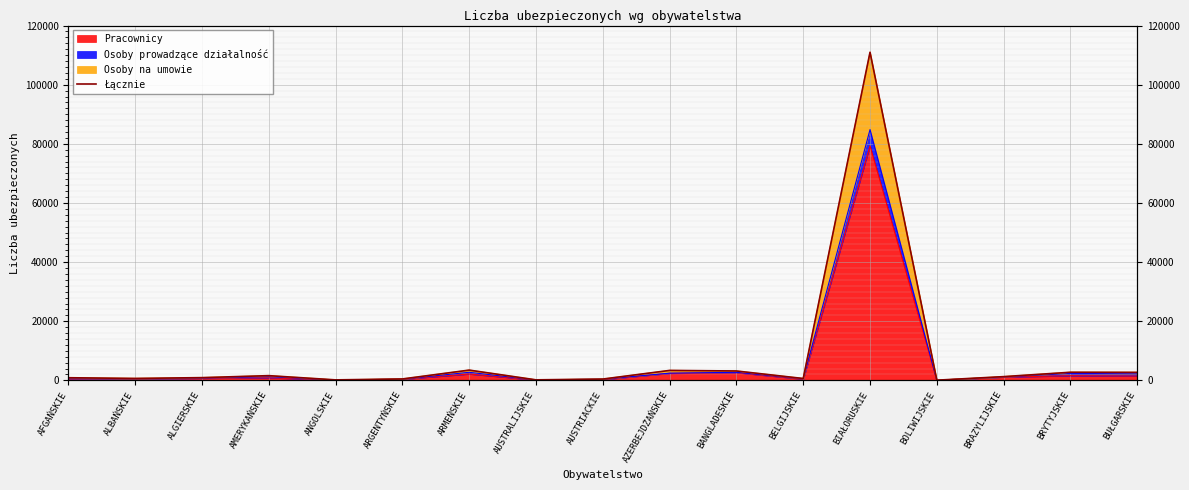

How many lines are shown in the chart?

1